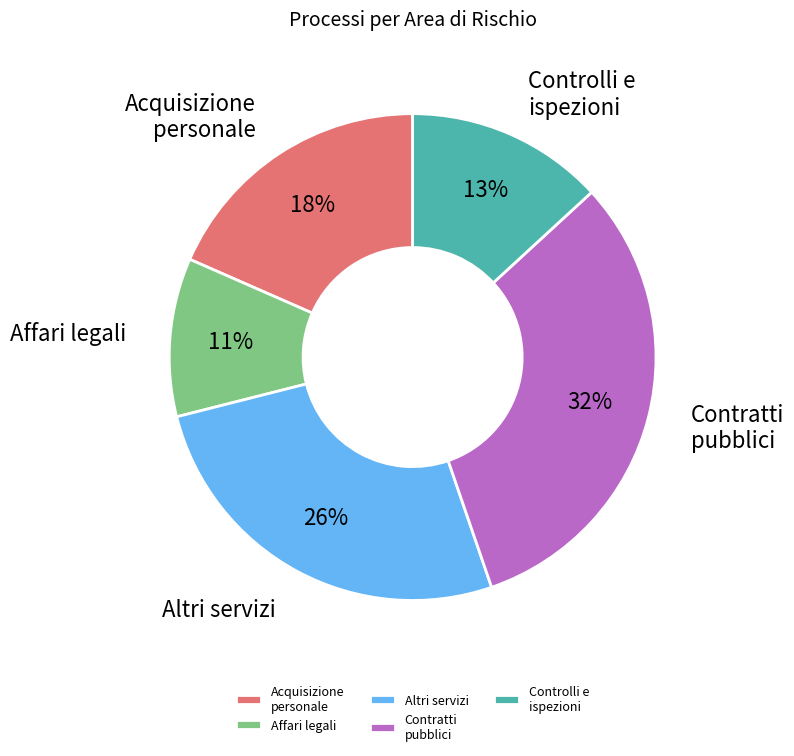

Which category has the biggest portion of the pie?

Contratti pubblici